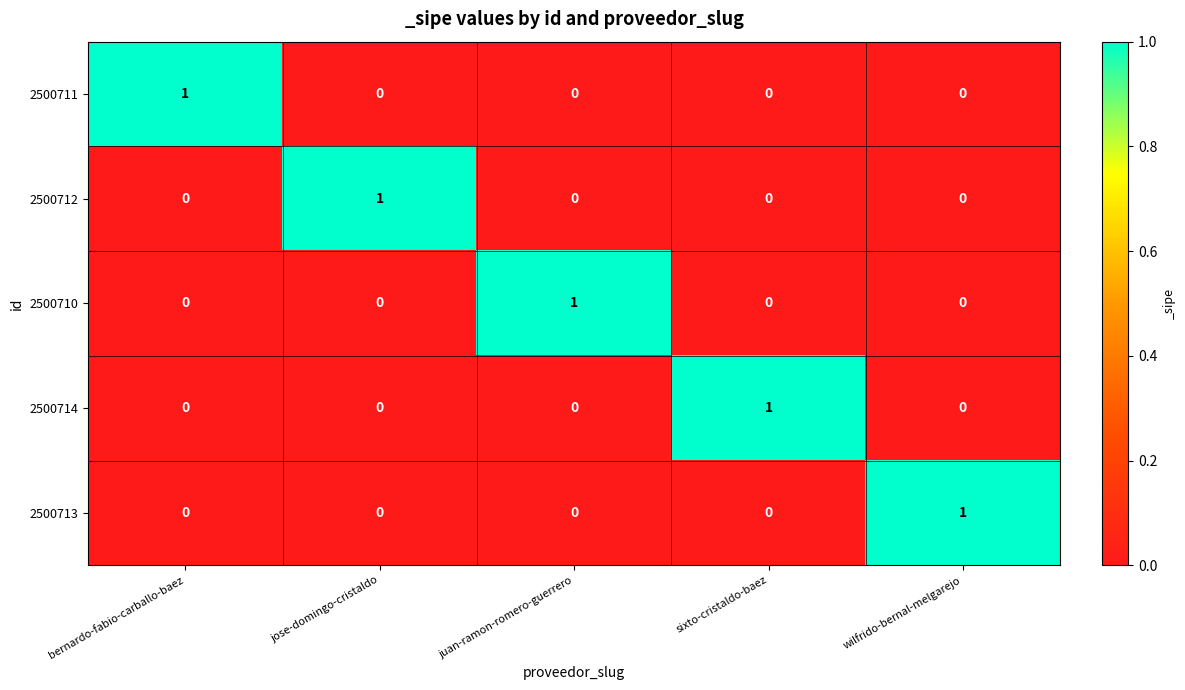

Count the 2500712 values in the range 0 to 1.

5